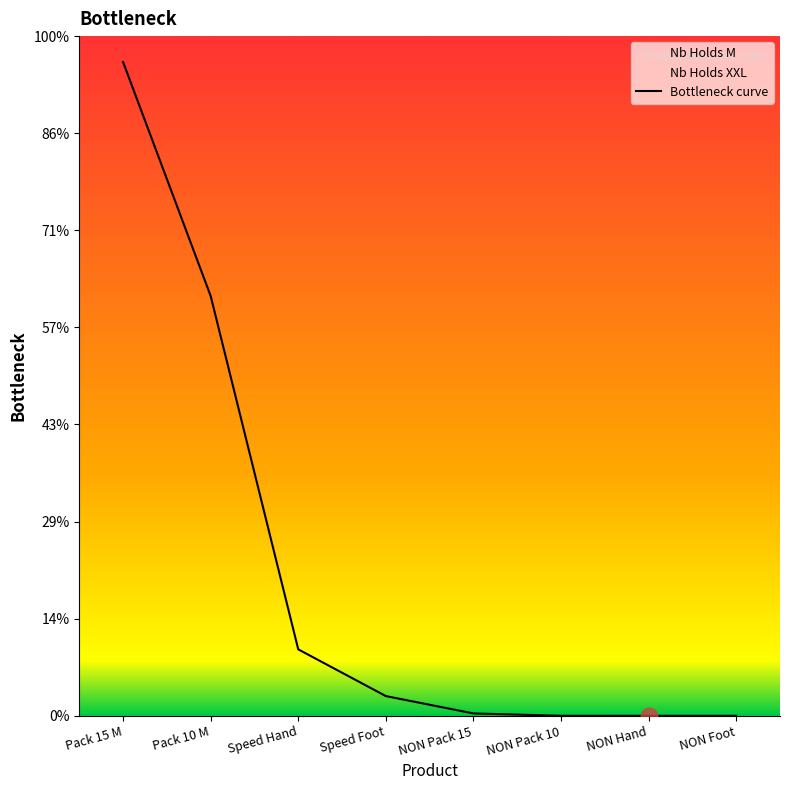

What is the difference between the values at Speed Foot and NON Pack 10?

1.0